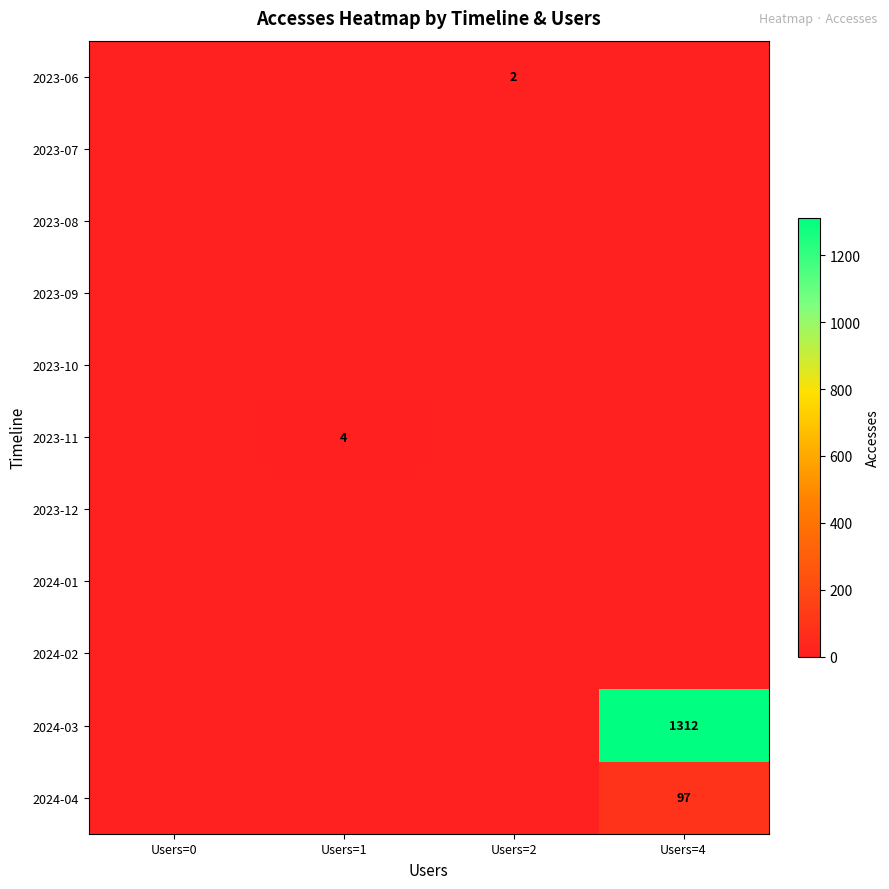

The value of 2024-04 at Users=4 is 159. True or false?

False